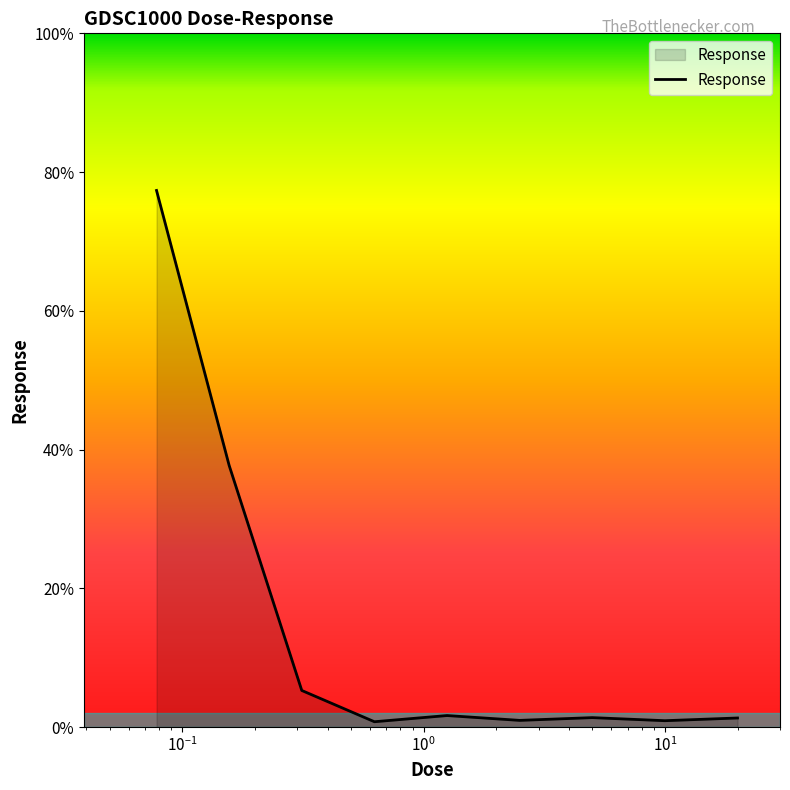

What is the difference between the maximum and minimum values?

76.6